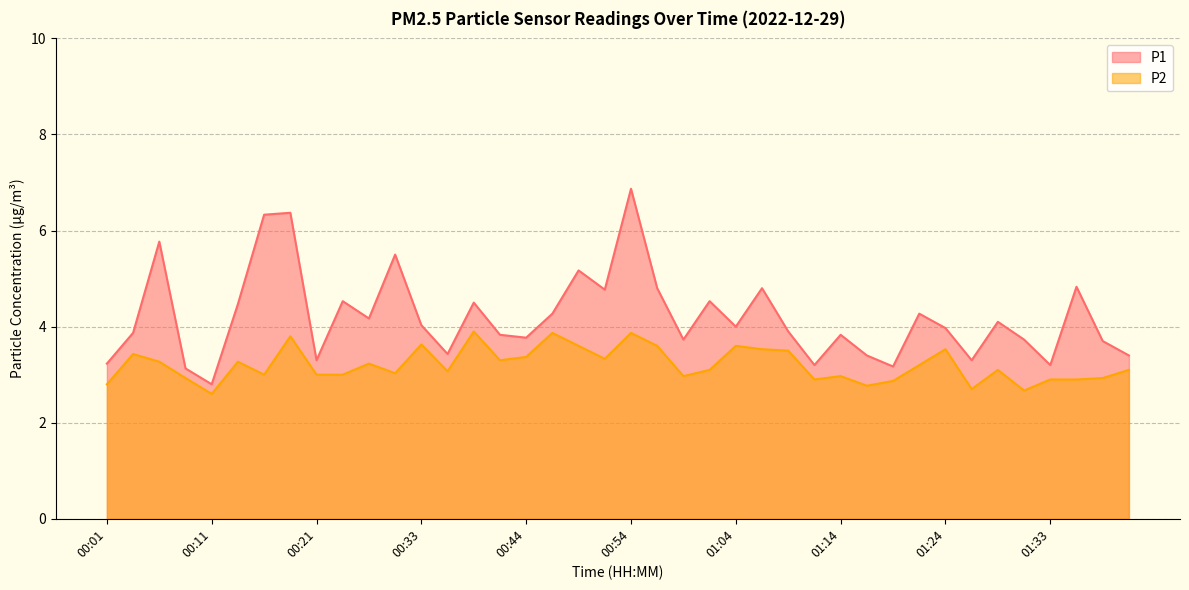

How many interior local valleys does the P1 series have?

12